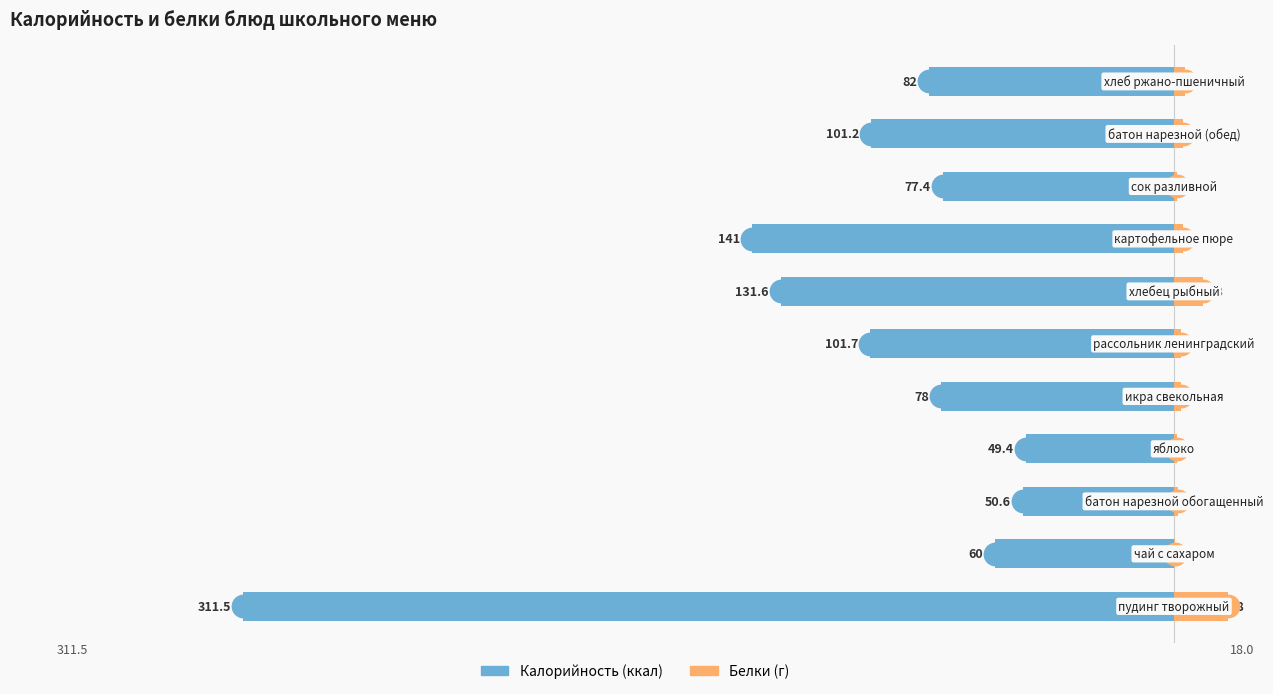

Which series reaches the minimum Y coordinate?

Калорийность